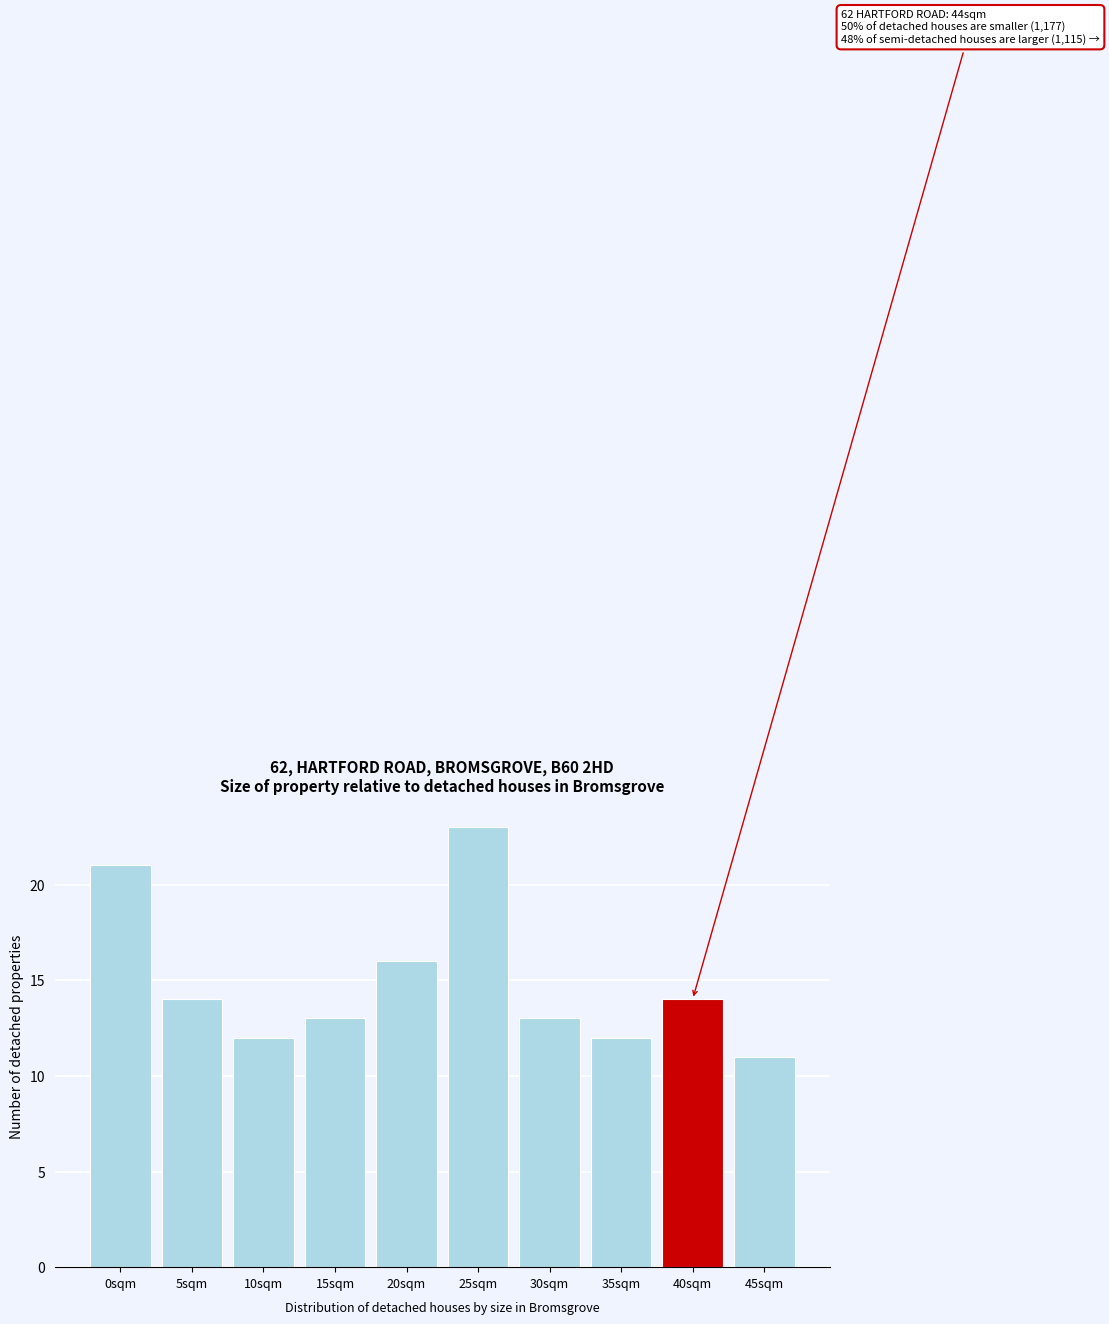

Reading left to right, list all the values displayed in this chart.

0sqm=21	5sqm=14	10sqm=12	15sqm=13	20sqm=16	25sqm=23	30sqm=13	35sqm=12	40sqm=14	45sqm=11